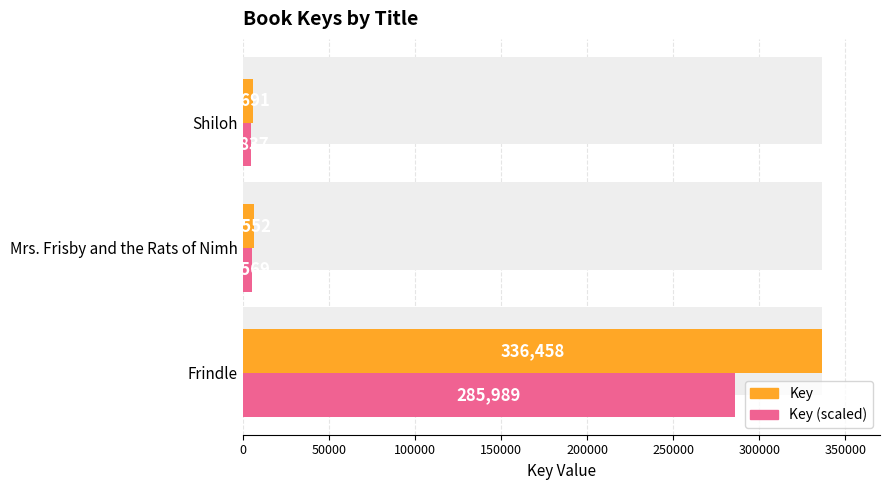

What are all the series names shown in the legend?

Key, Key (scaled)